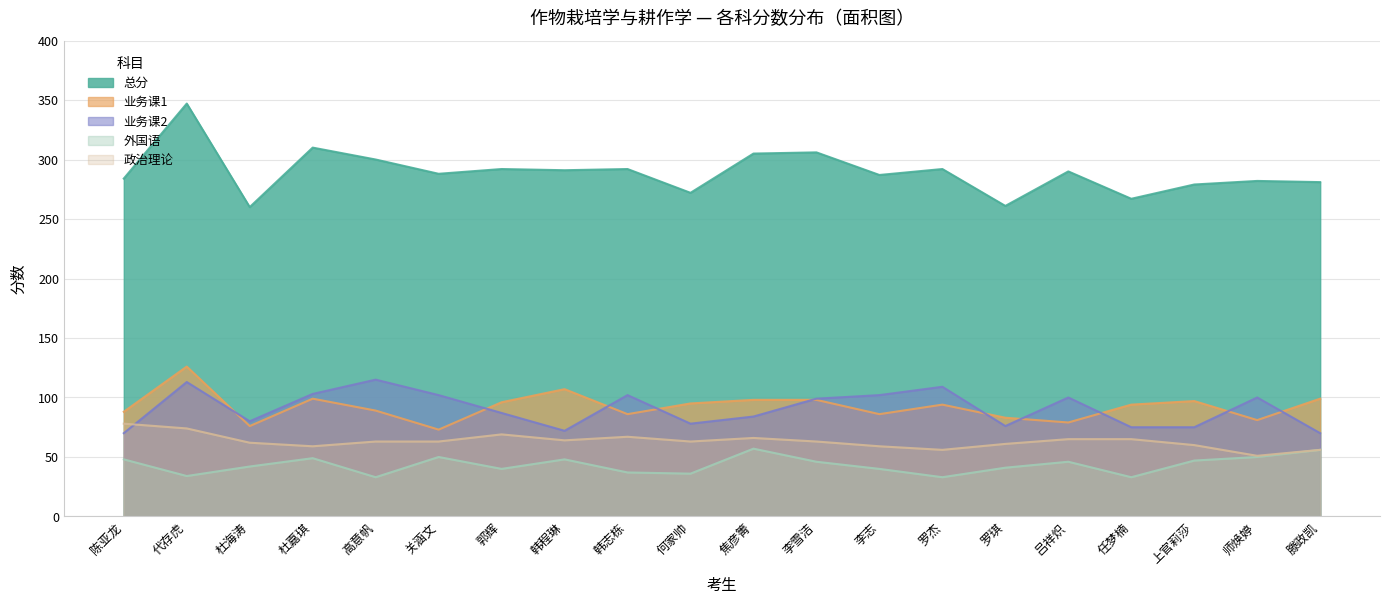

Where is 总分 nearest to the value 303?

焦彦箐